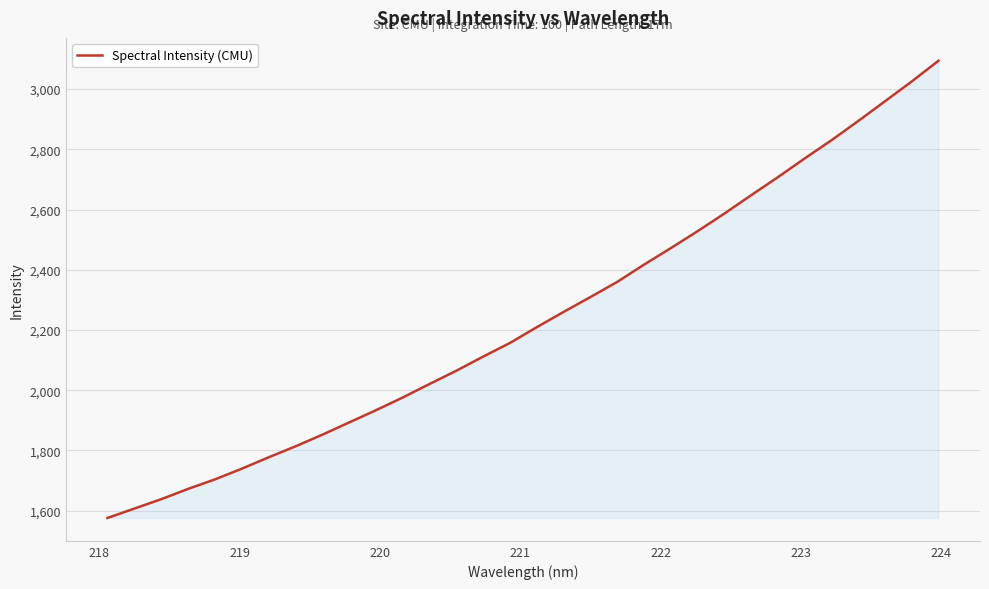

What is the difference between the maximum and minimum values?

1518.2